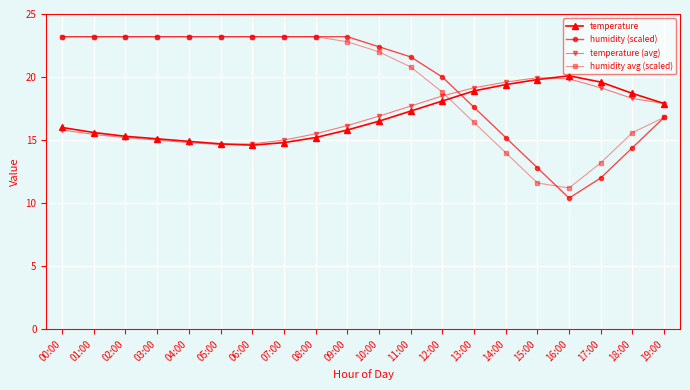

True or false: humidity (scaled) and humidity avg (scaled) intersect in this chart.

True